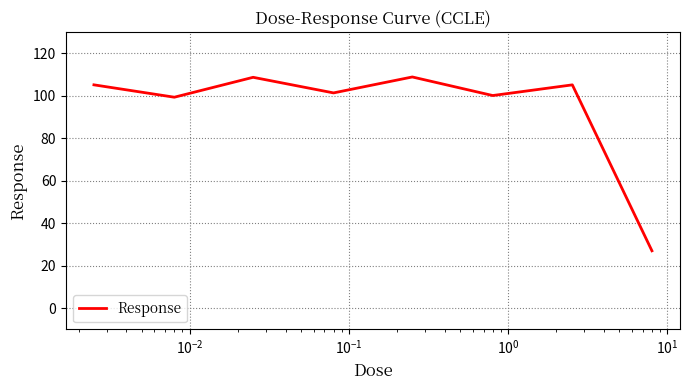

True or false: there are more than 2 points higher than both neighbors.

True